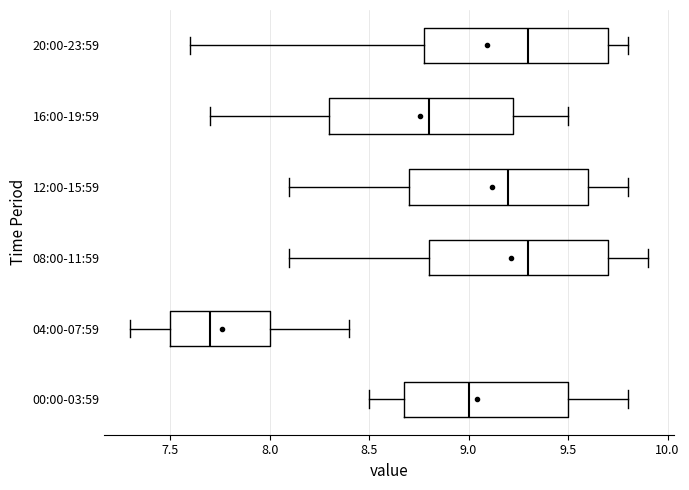

Where is the left edge of the box for 20:00-23:59 on the x-axis? The values are not printed on the chart, so give them approximately, as read against the axis.

8.80